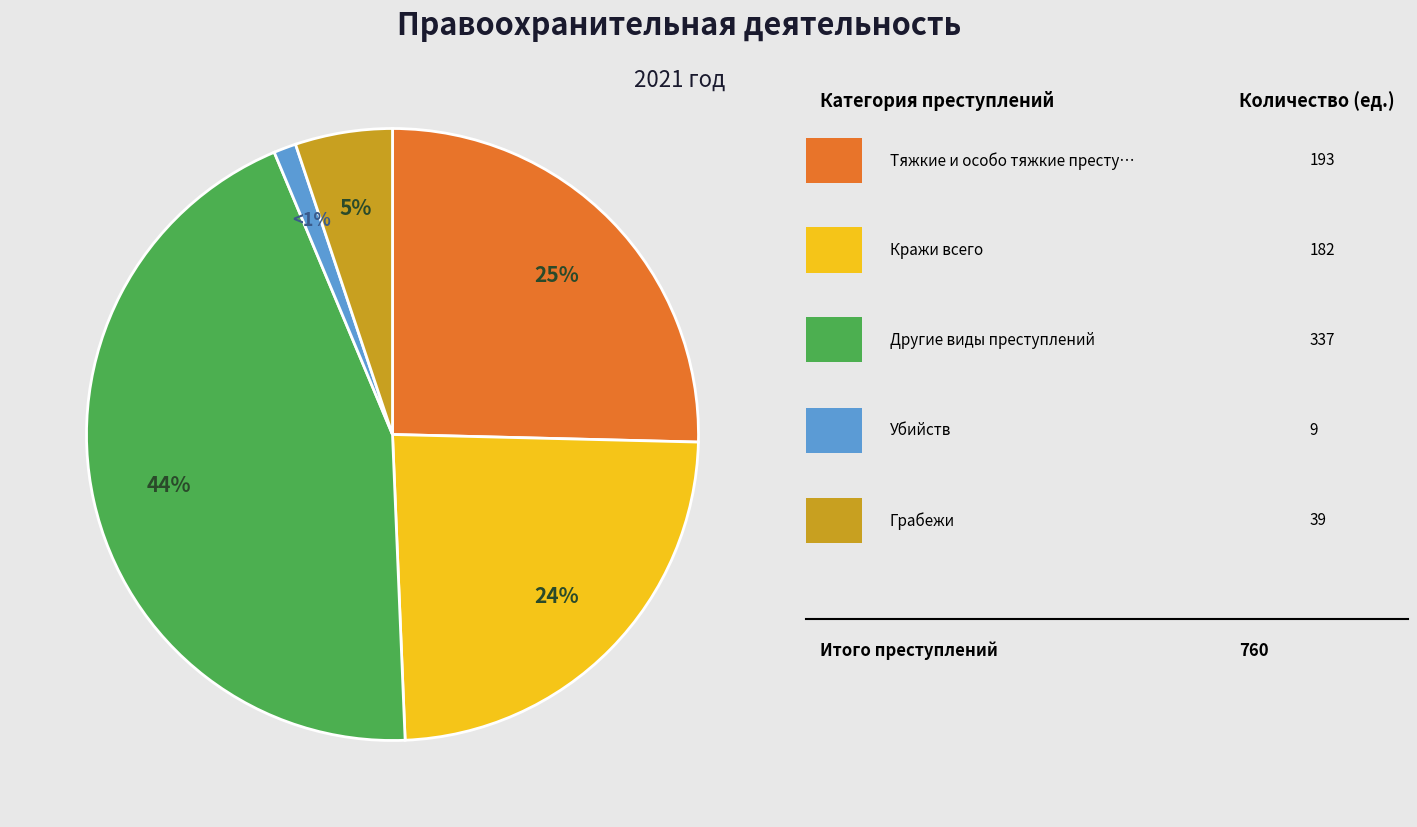

To the nearest percent, what is the average slice percentage?

20%